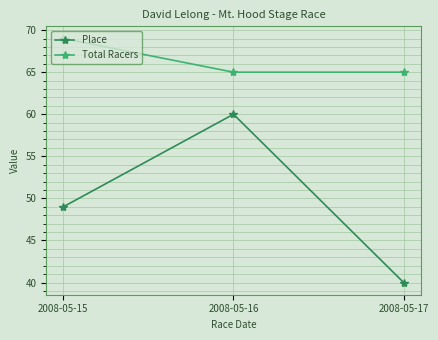

What is the total value across all series at 2008-05-15?

118